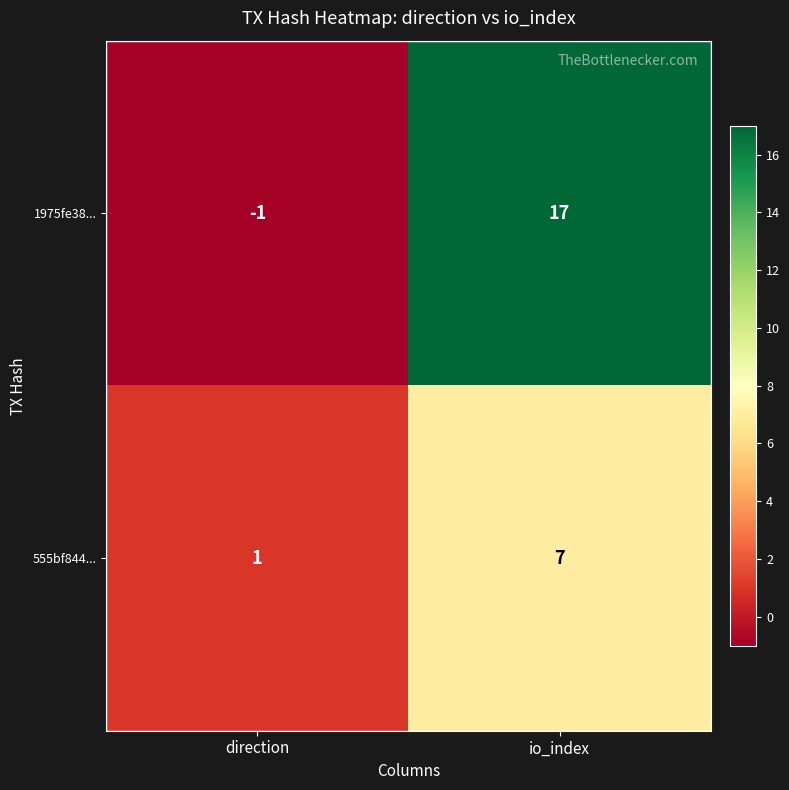

What is the approximate value of 1975fe38... at io_index, to the nearest 5?

15